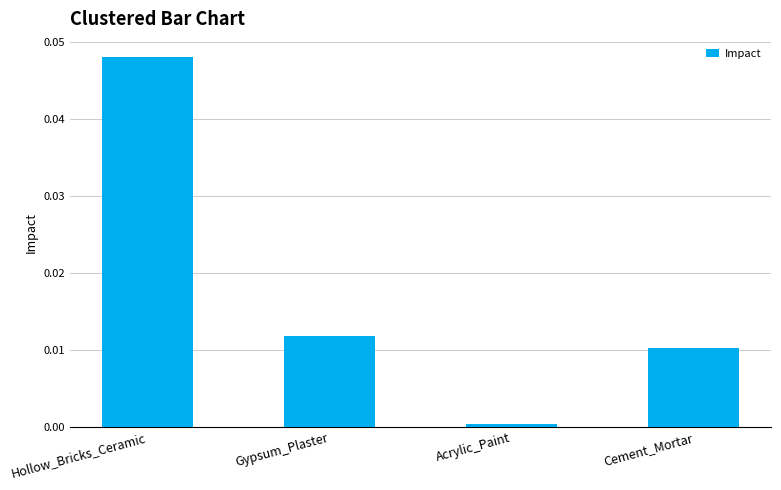

What is the label of the 4th bar from the left?

Cement_Mortar